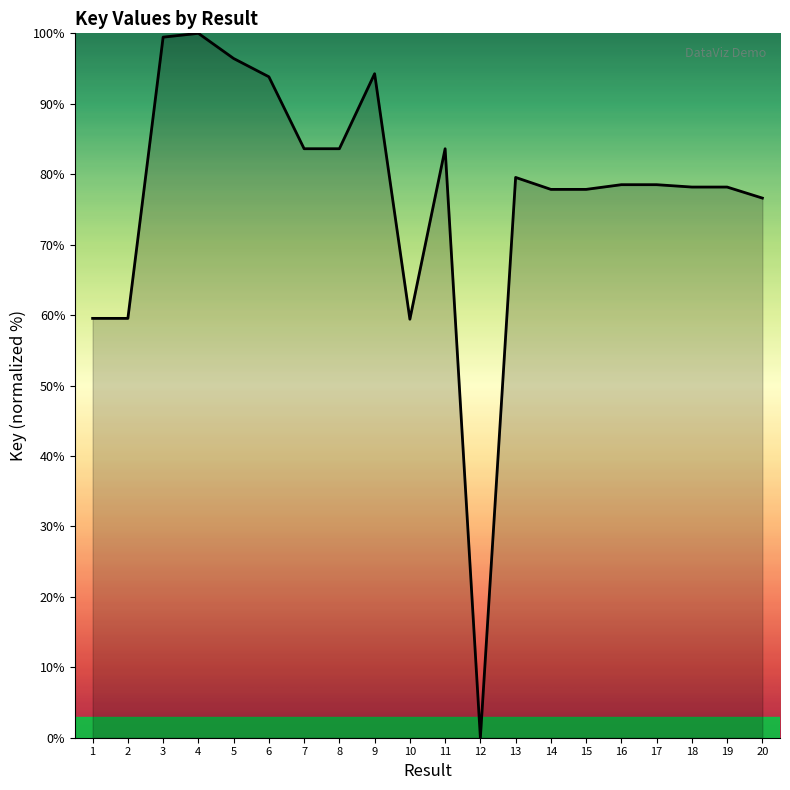

Which has a higher value, 9 or 11?

9